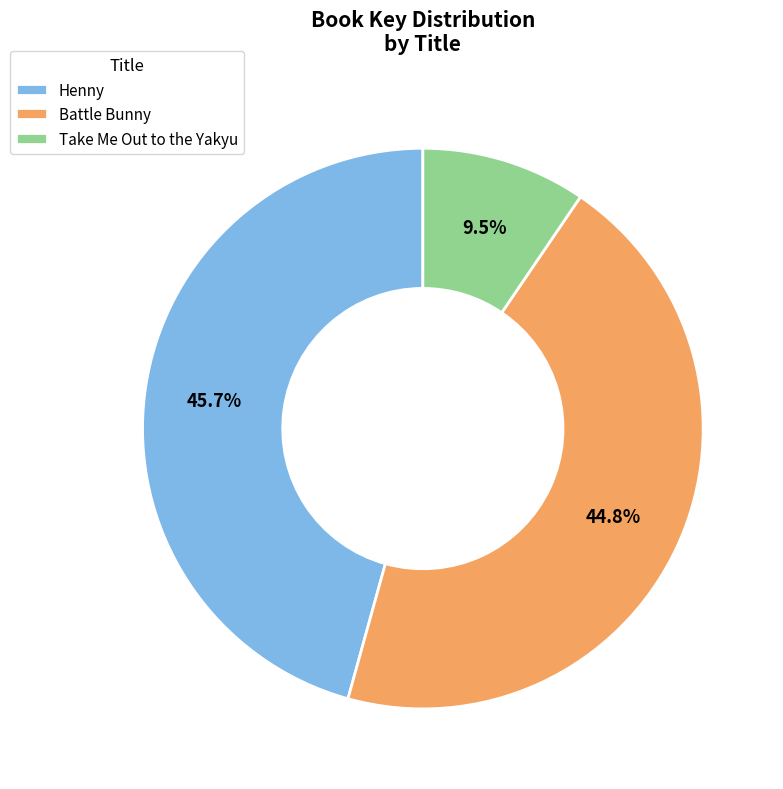

Is Take Me Out to the Yakyu the majority of the pie?

No